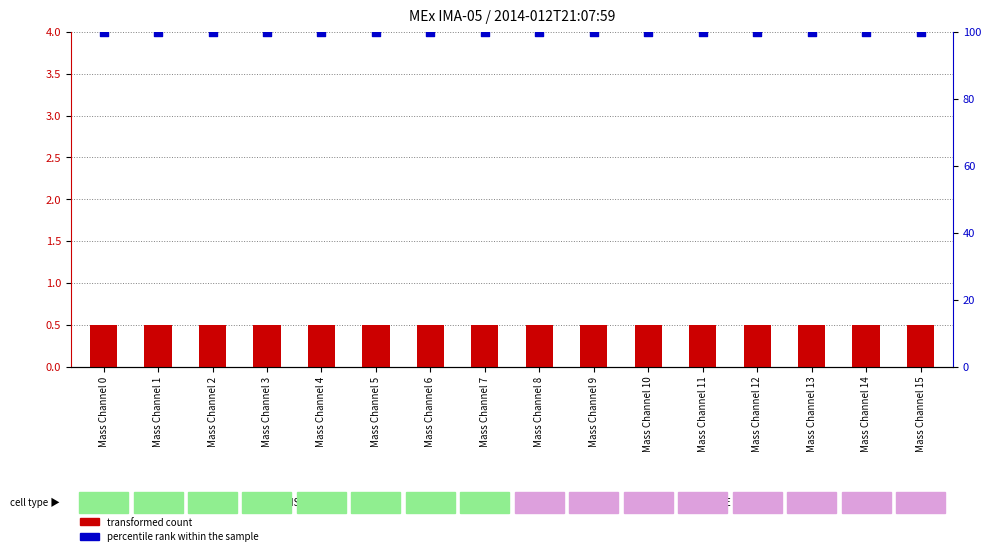

Which series contains the highest Y value?

percentile rank within the sample